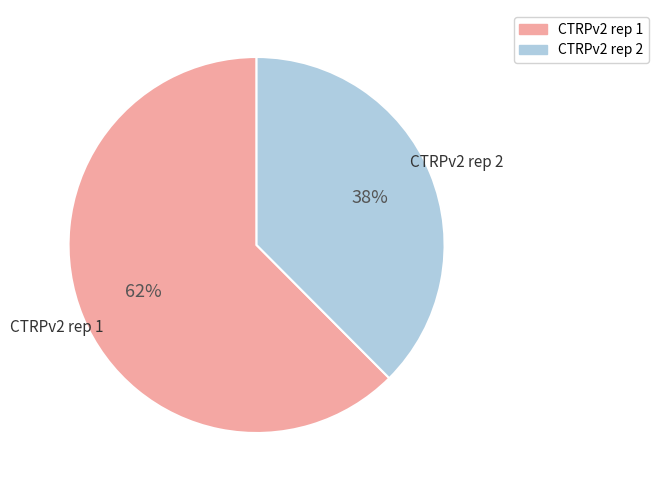

The CTRPv2 rep 1 slice represents 62% of the pie. True or false?

True